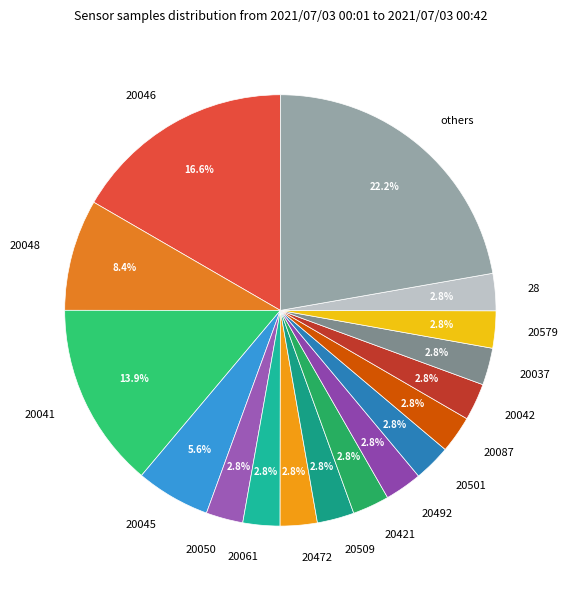

To the nearest percent, what portion does 20050 represent?

3%